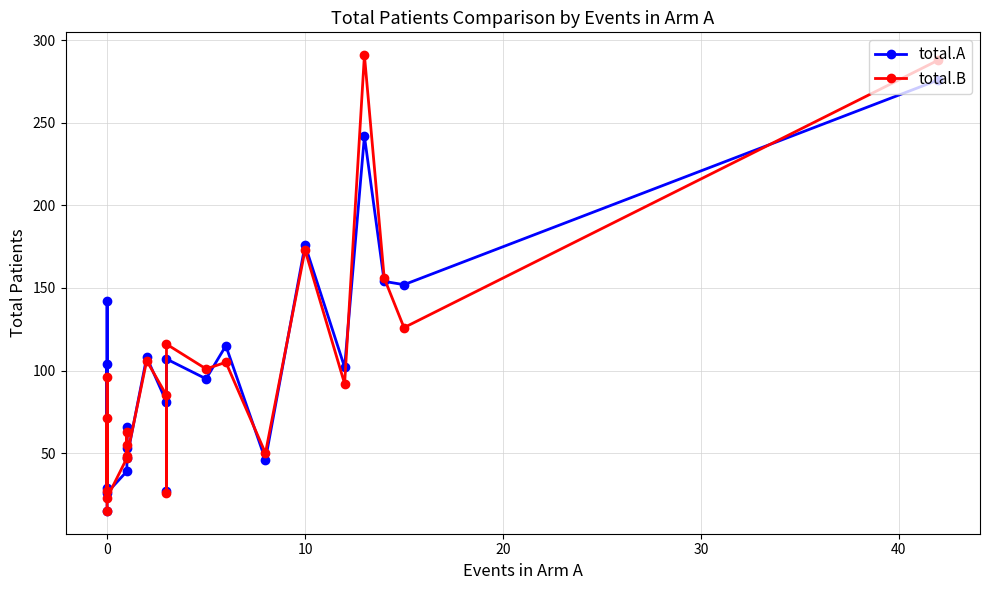

What is the value of the total.A point at the 2nd from the left?

104